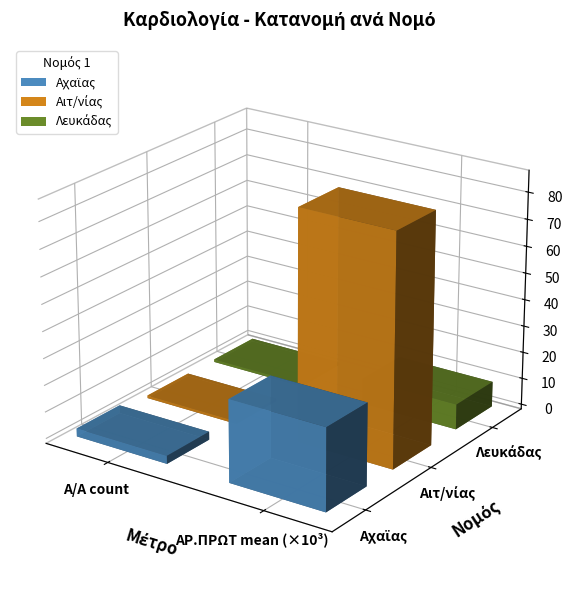

What is the maximum value shown in the chart?

86213